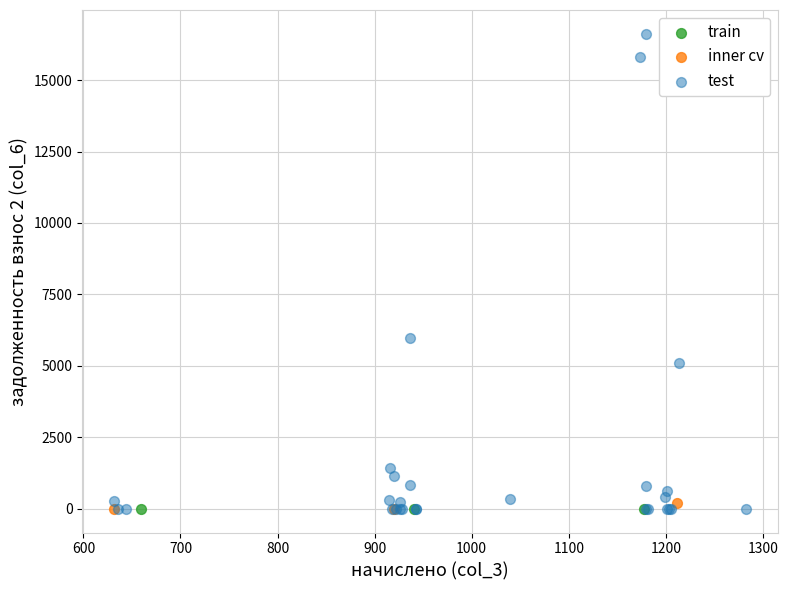

Which series contains the highest Y value?

test